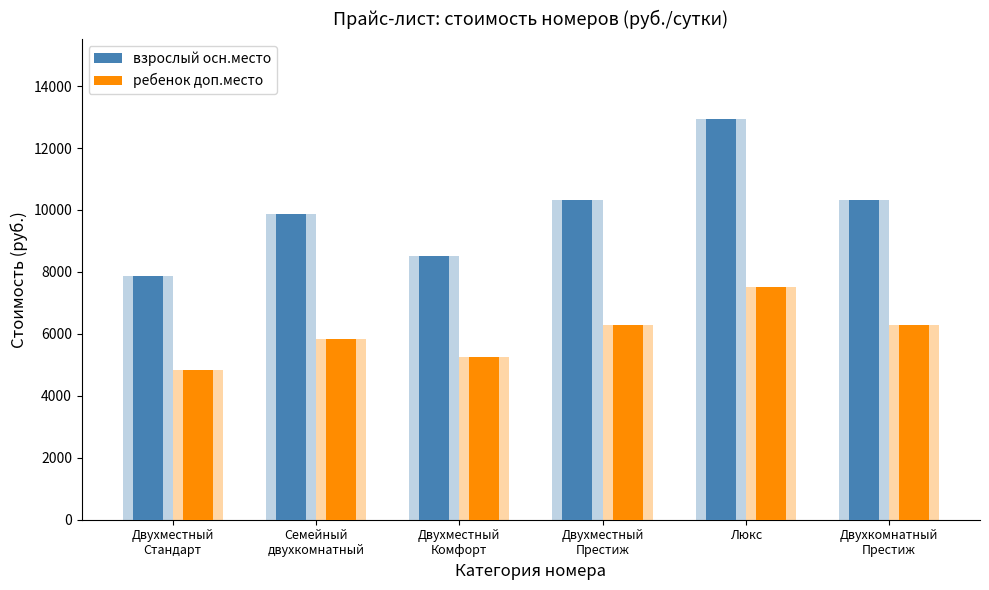

Reading left to right, extract all data points from this chart.

взрослый осн.место: 7880	9880	8530	10320	12930	10320
ребенок доп.место: 4840	5840	5260	6290	7520	6290